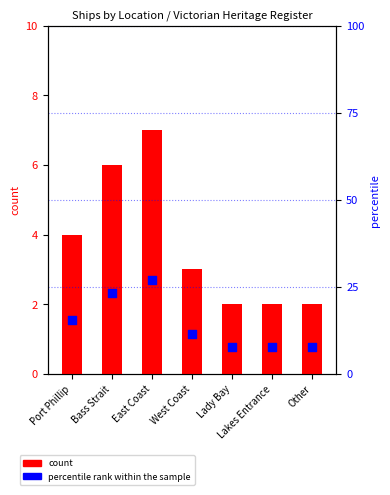

At which category is the sum across all series the highest?

East Coast